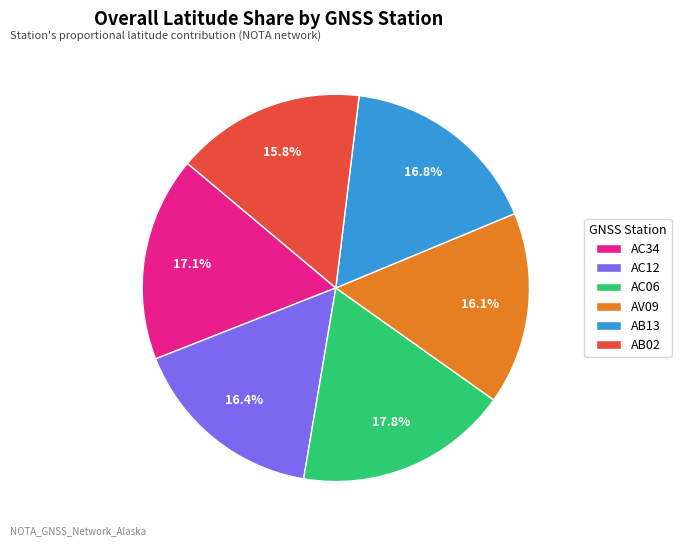

What percentage is NOT represented by AC34?

82.9%